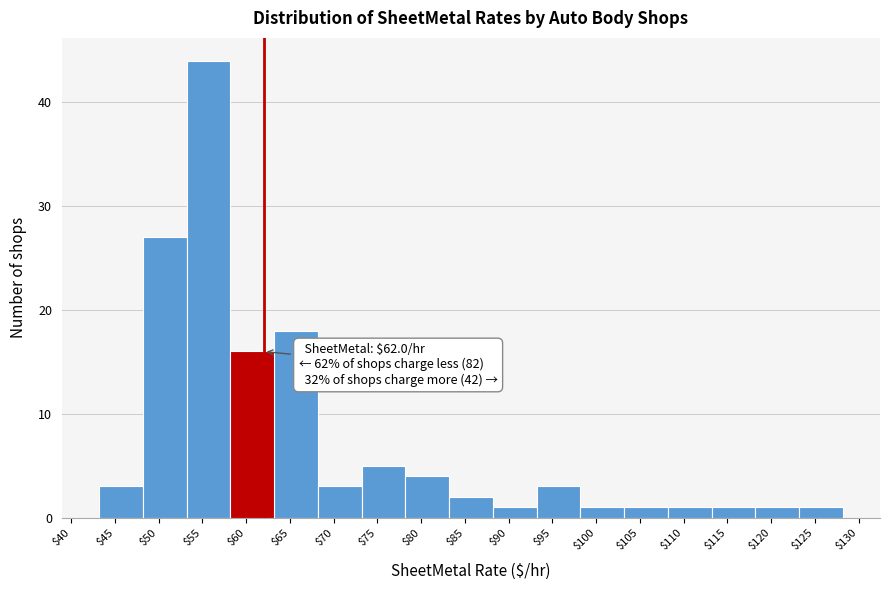

Over which range of the x-axis is the bar tallest?

53 to 58